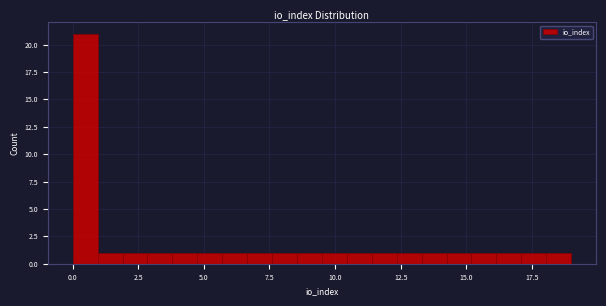

Around what value on the x-axis is the tallest bar? Give the approximate position of its centre, as read against the axis.

0.5